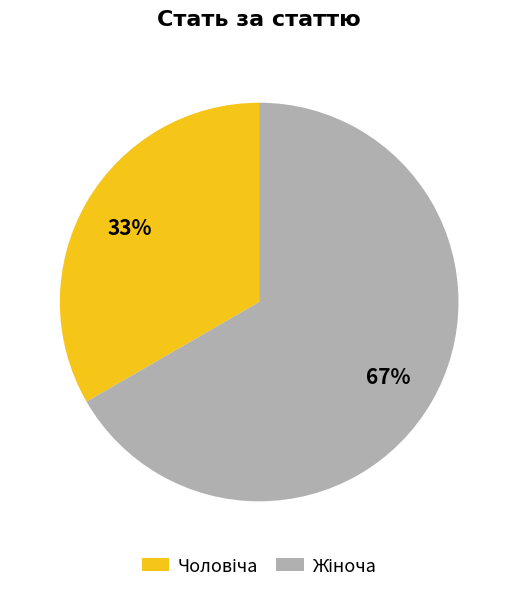

To the nearest percent, what is the average slice percentage?

50%